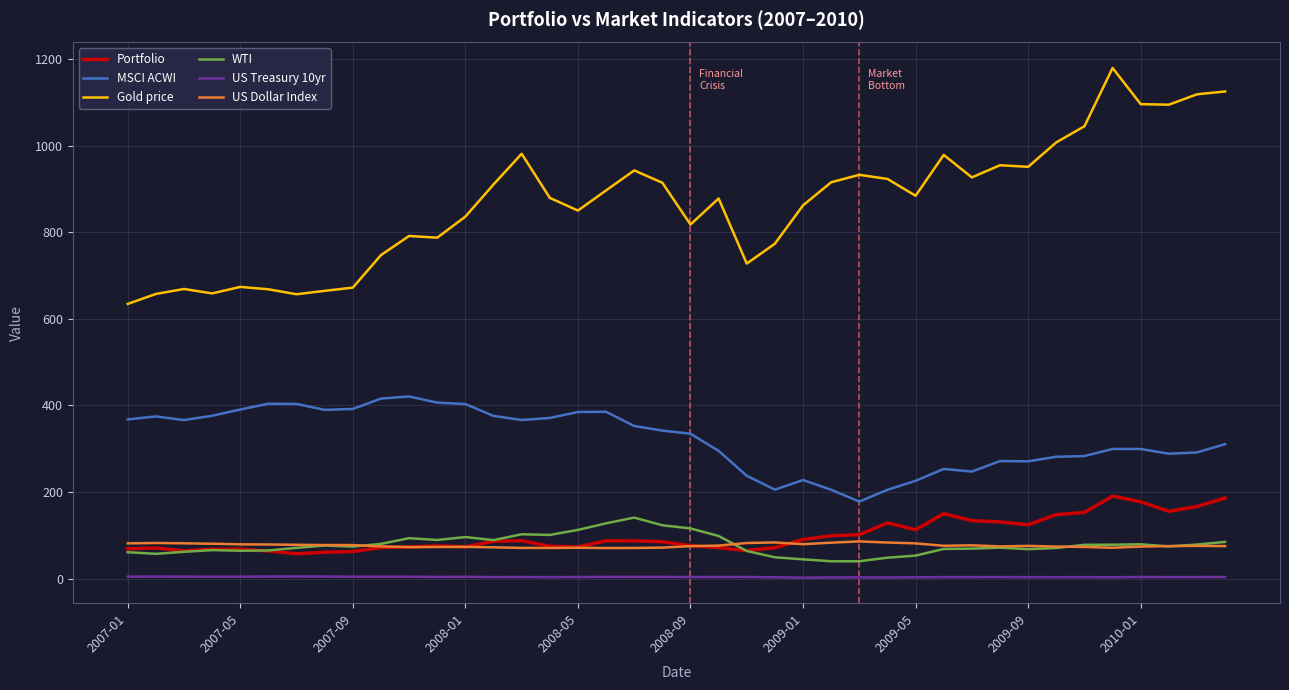

Which series has the largest total across all categories?

Gold price